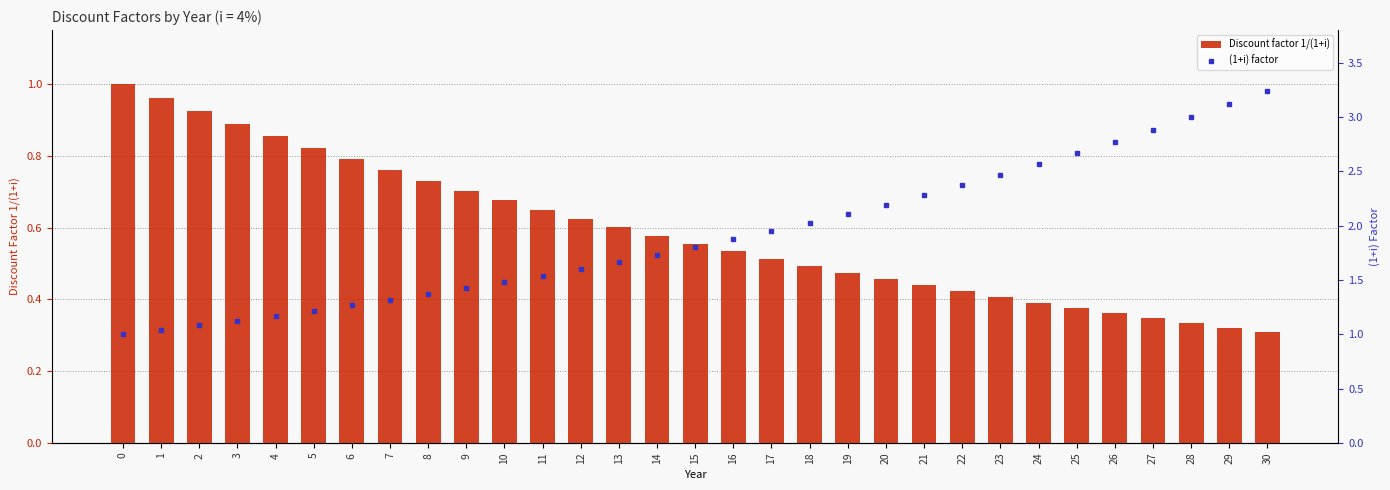

Are the bars grouped side by side (vs. stacked)?

Yes